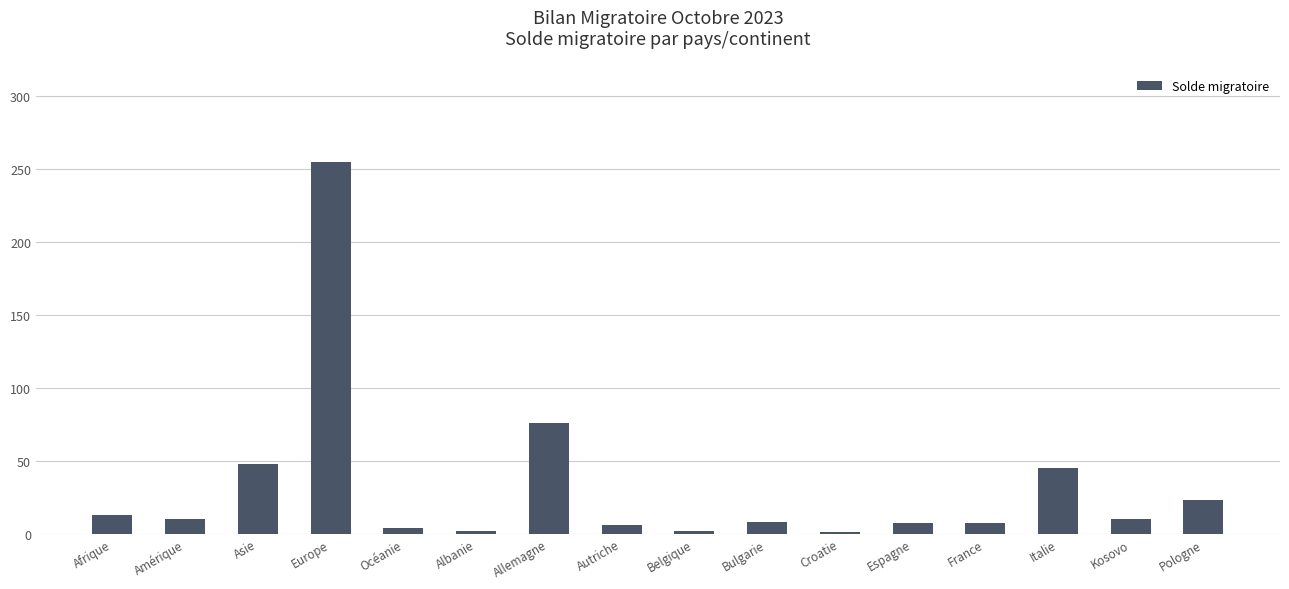

What is the label of the 9th bar from the left?

Belgique